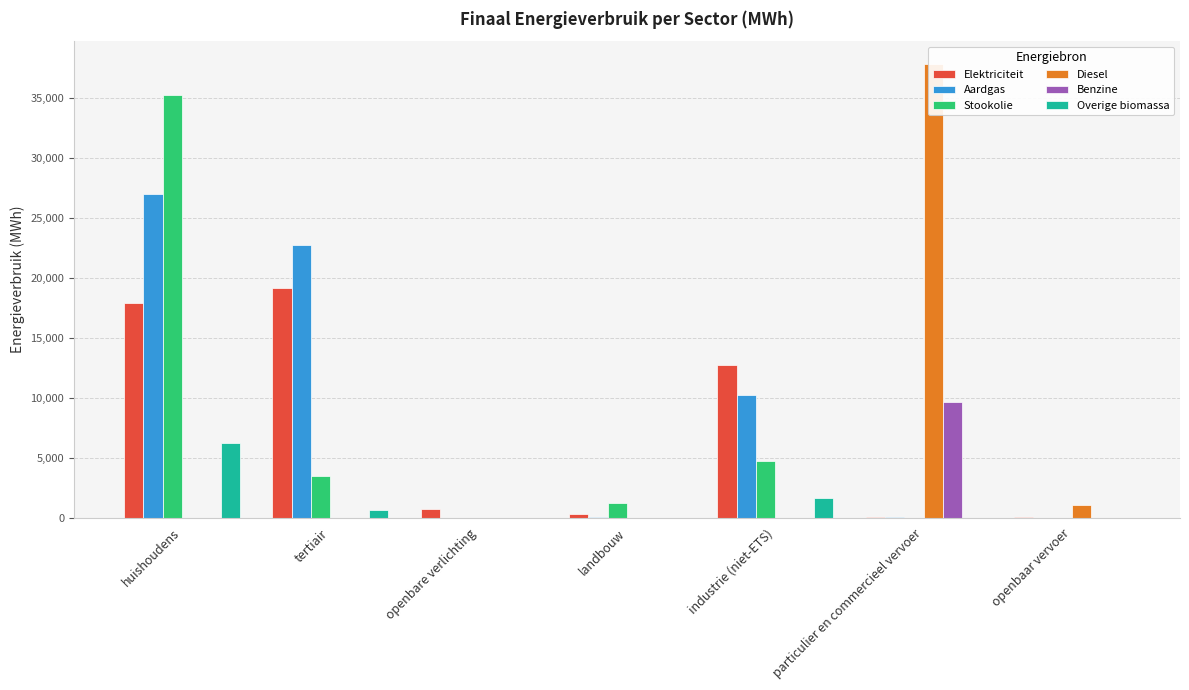

Which has a higher value, particulier en commercieel vervoer or industrie (niet-ETS)?

industrie (niet-ETS)